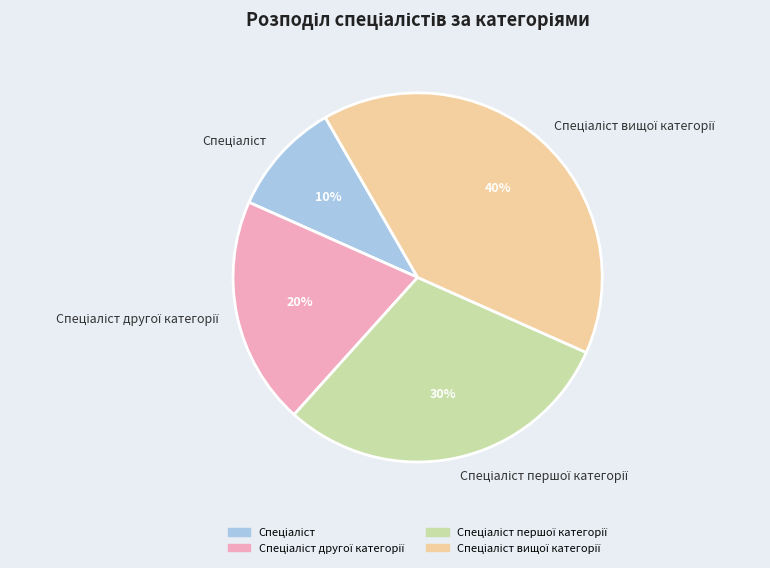

To the nearest percent, what is the difference between the largest and smallest slice percentages?

30%